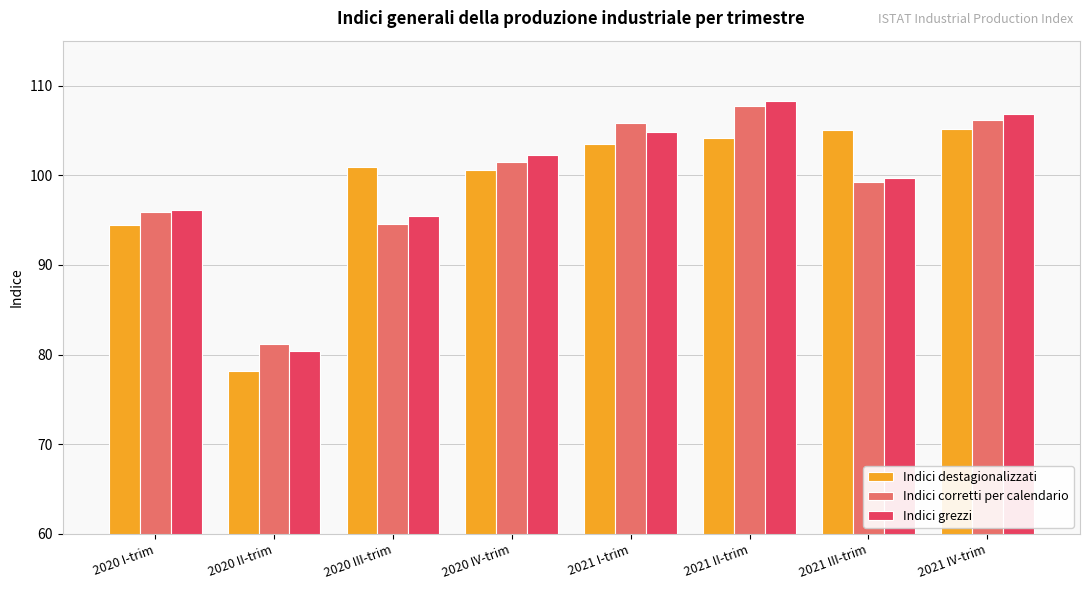

How many groups of bars are there?

8